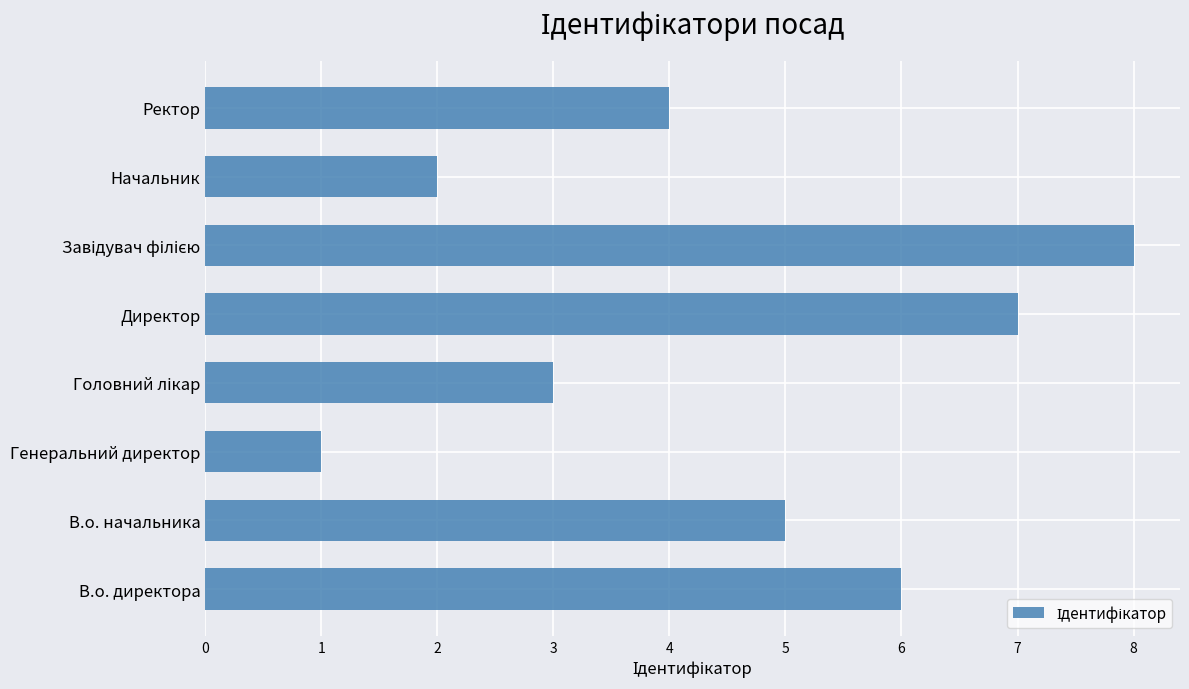

What is the difference between the maximum and second lowest values?

6